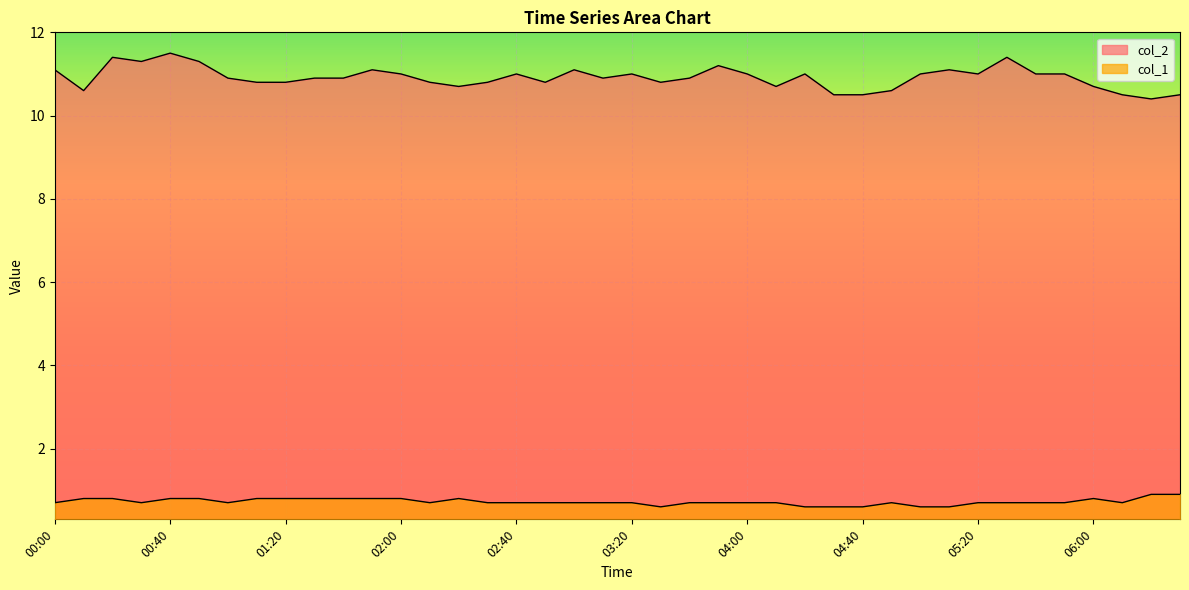

What is the greatest value displayed?

11.5